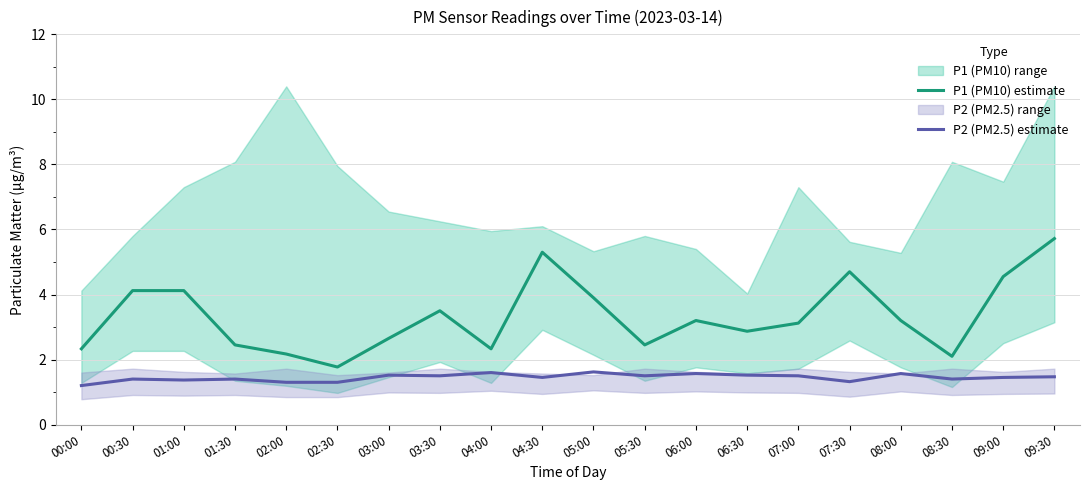

What is the label of the 14th point from the left?

06:30